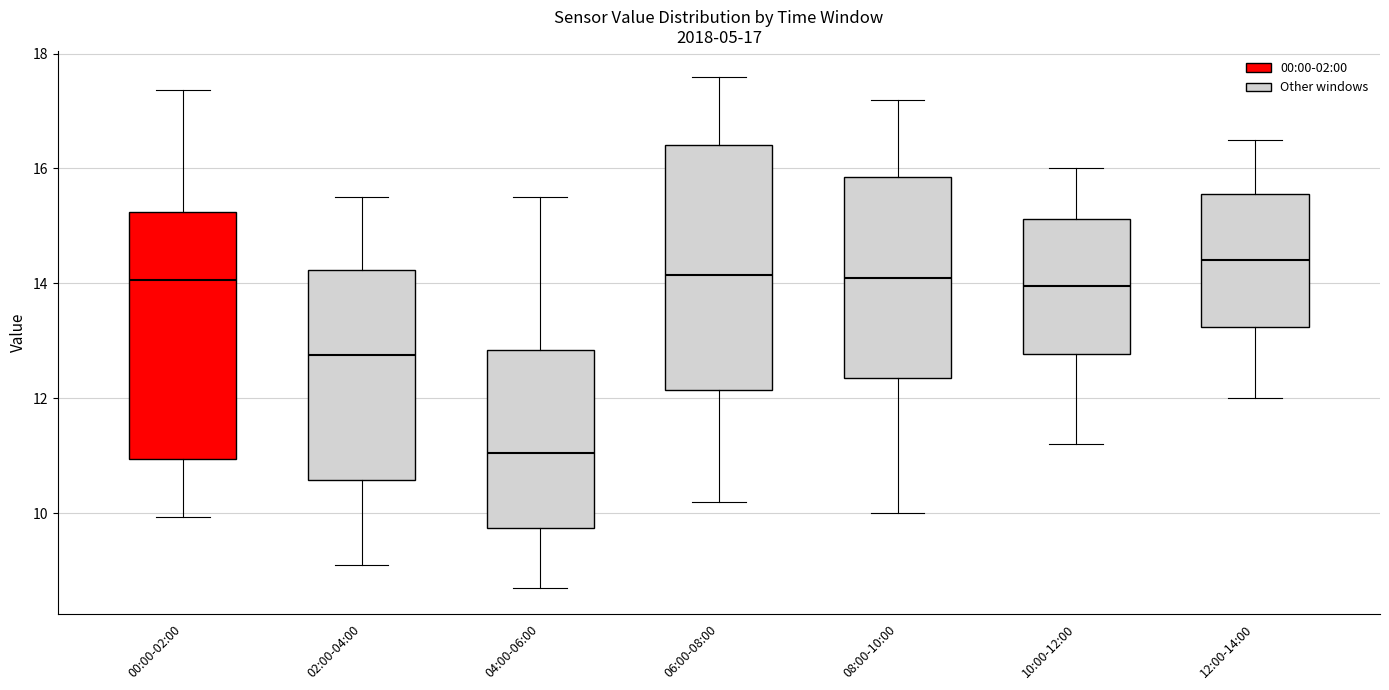

Which box has the highest median line?

12:00-14:00